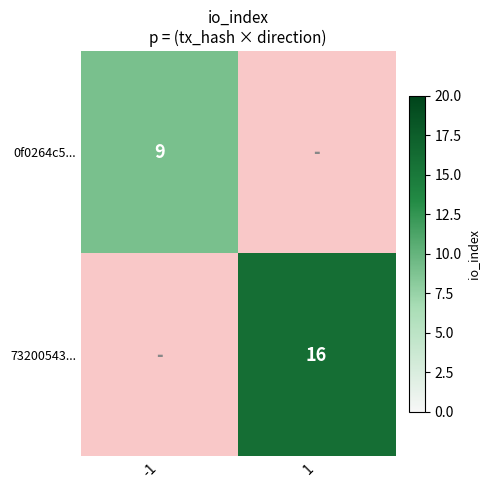

What is the greatest value displayed?

16.0